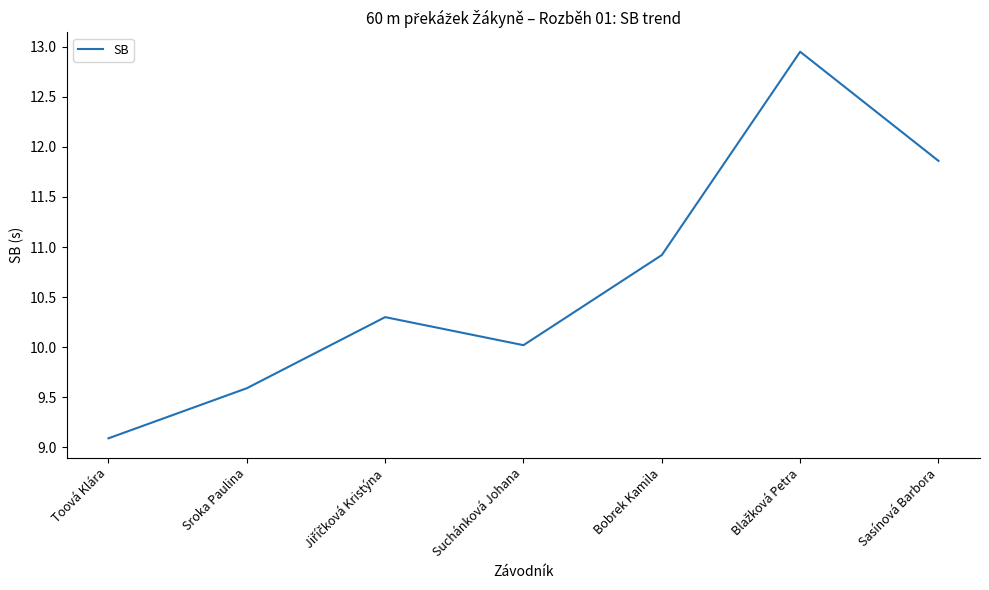

Count the number of values greater than 10.

5